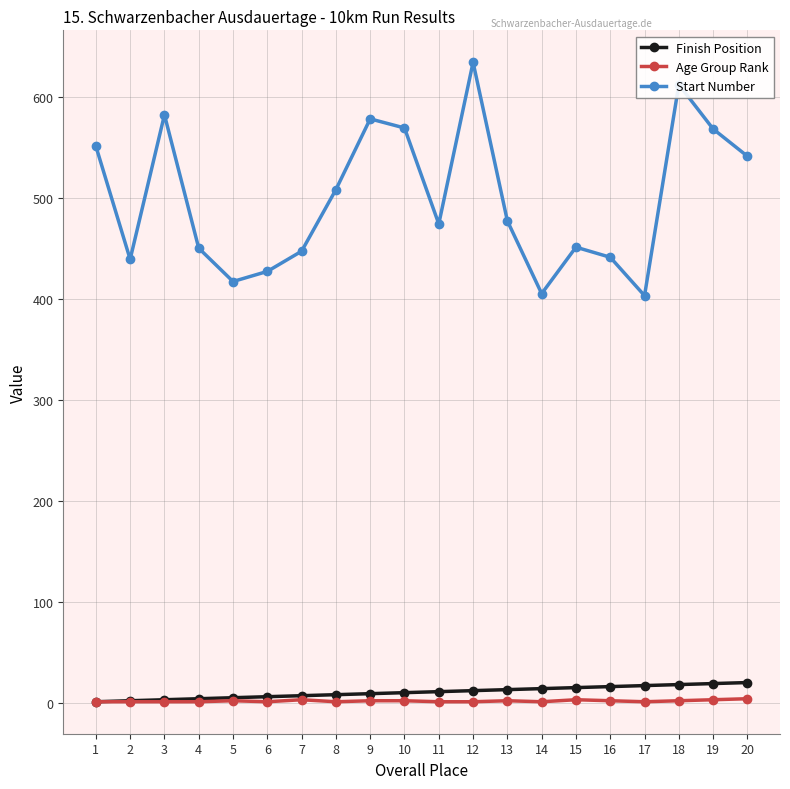

Is it true that Age Group Rank equals 2 at 5?

True